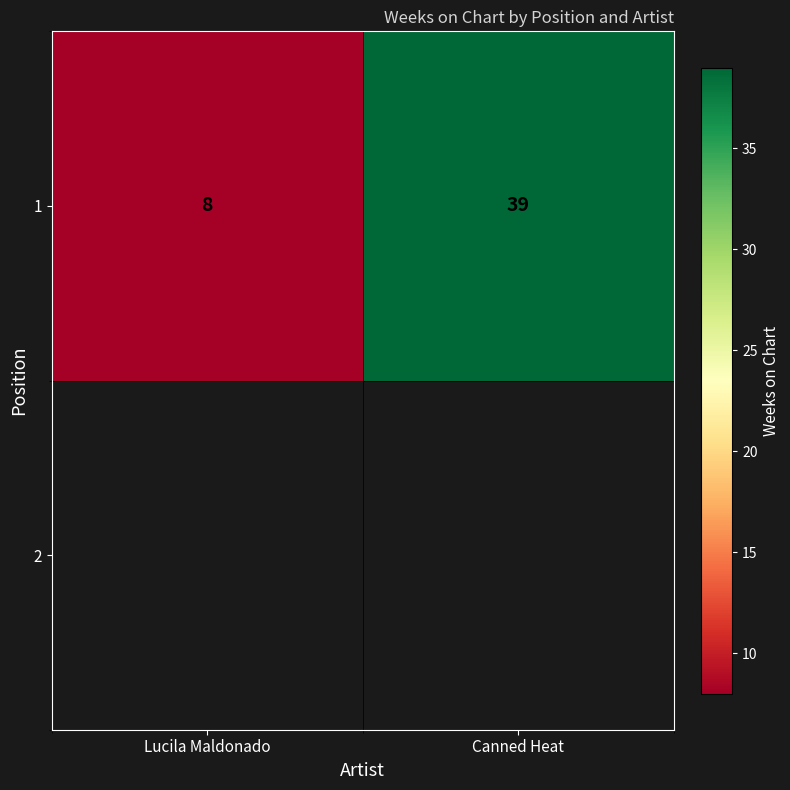

Reading left to right, extract all data points from this chart.

Lucila Maldonado=8	Canned Heat=39